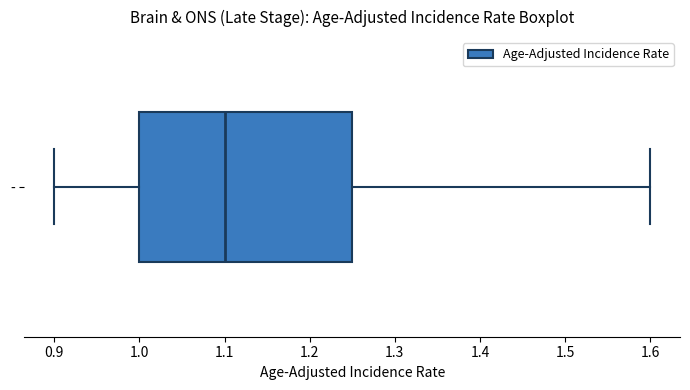

Where is the right edge of the box for - on the x-axis? The values are not printed on the chart, so give them approximately, as read against the axis.

1.25